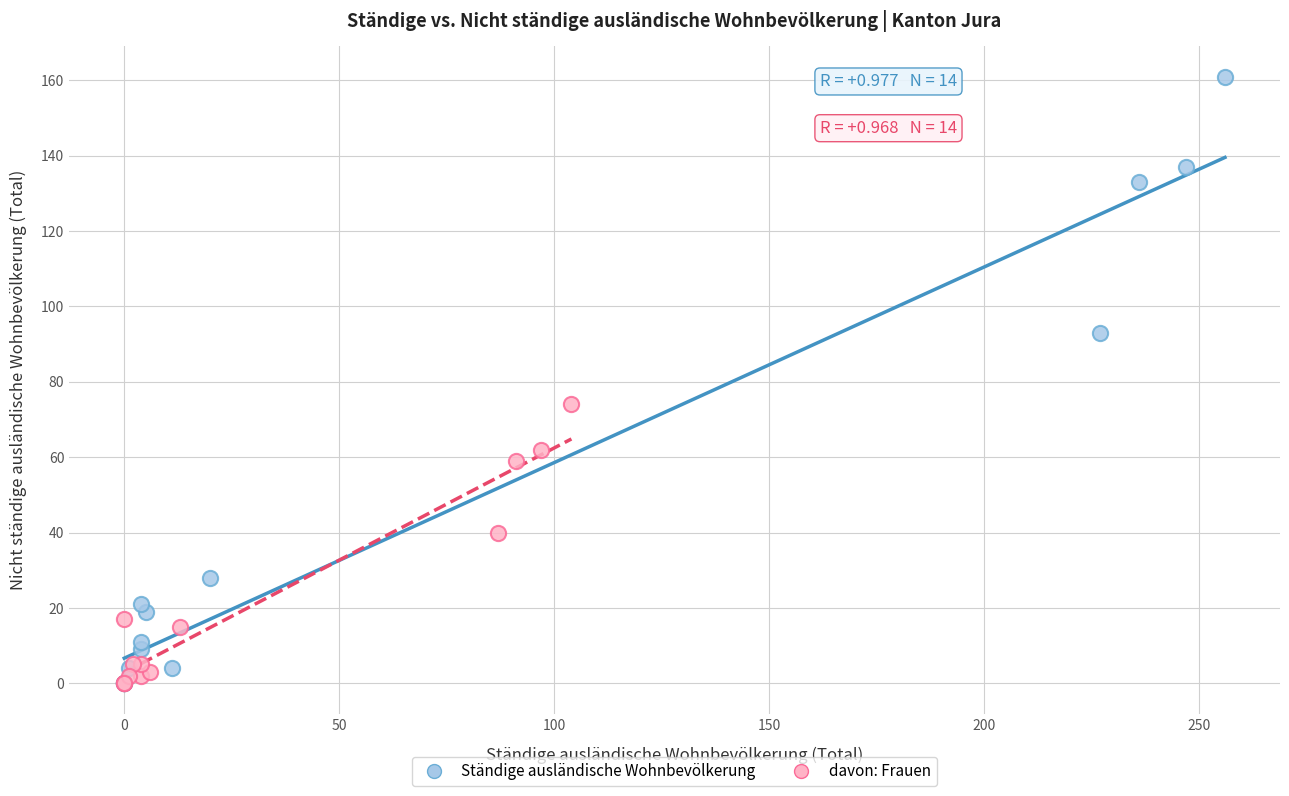

Which series reaches the maximum Y coordinate?

Ständige ausländische Wohnbevölkerung